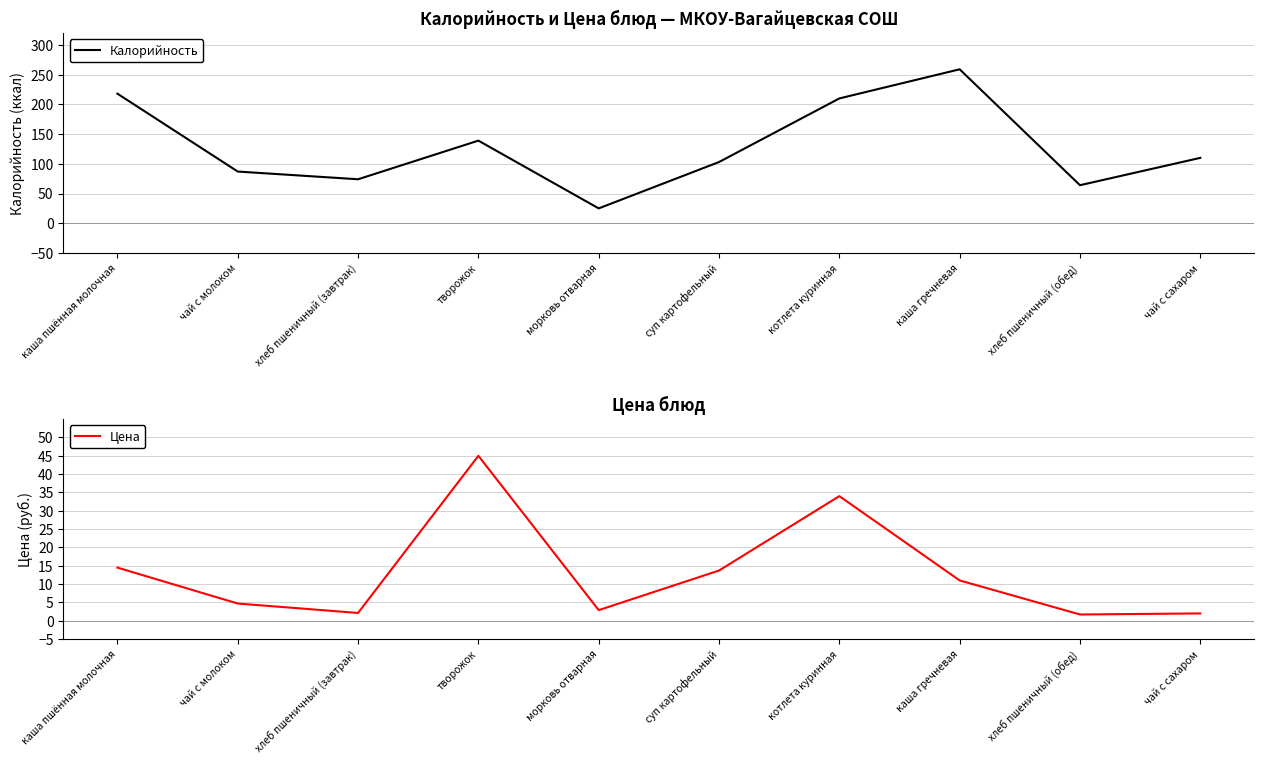

How many values in the Цена series are below 11?

5